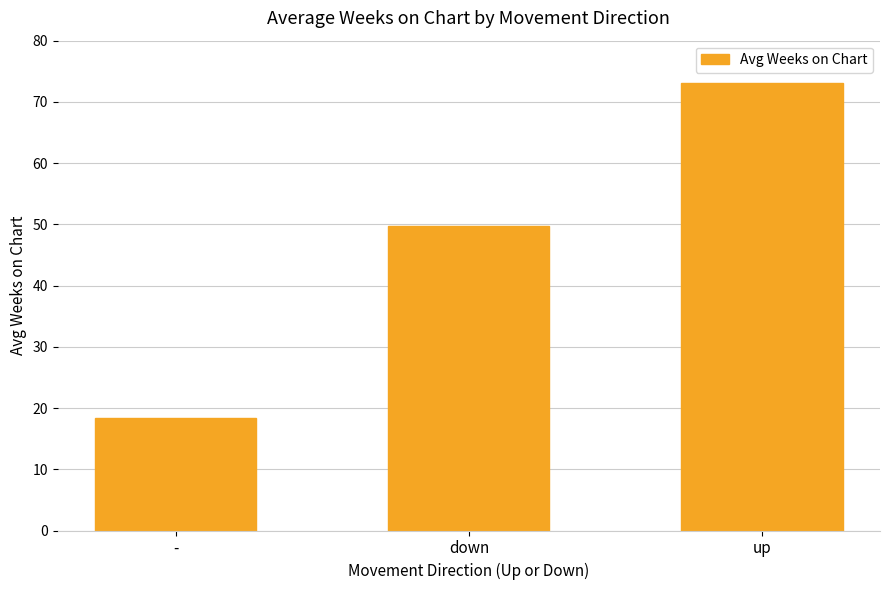

Reading left to right, list all the values displayed in this chart.

18.4	49.7	73.1